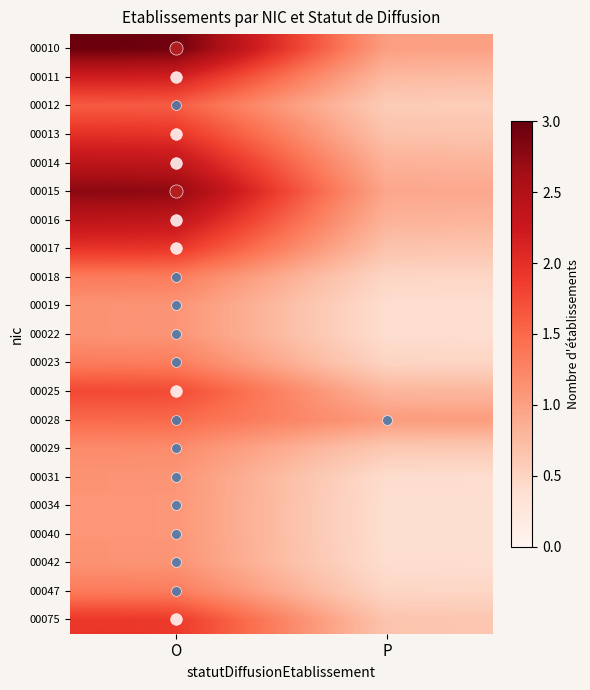

True or false: 00013 has a value of 0.5 at P.

True